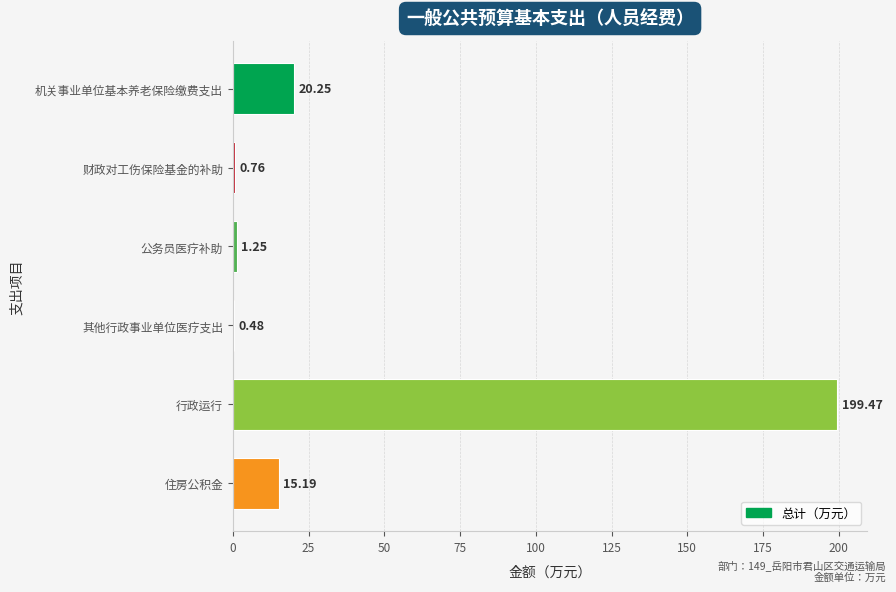

Where is the data nearest to the value 99?

机关事业单位基本养老保险缴费支出